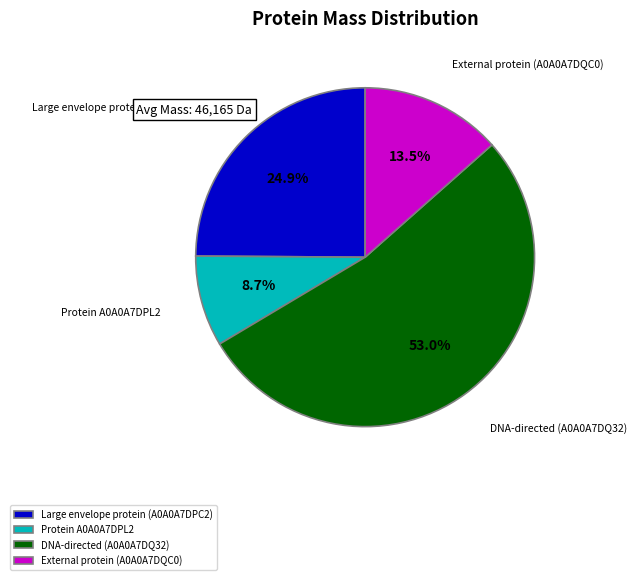

Is Protein A0A0A7DPL2 the majority of the pie?

No